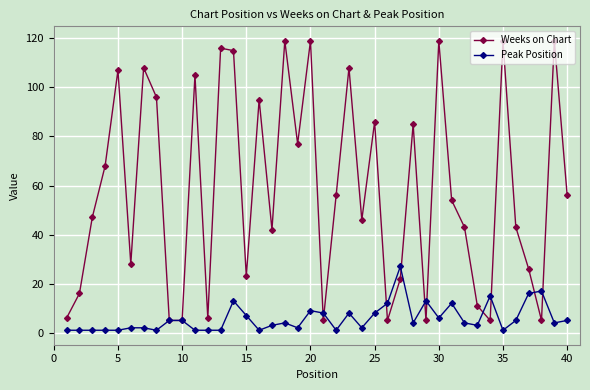

What is the value of the Peak Position point at the 33rd from the left?

3